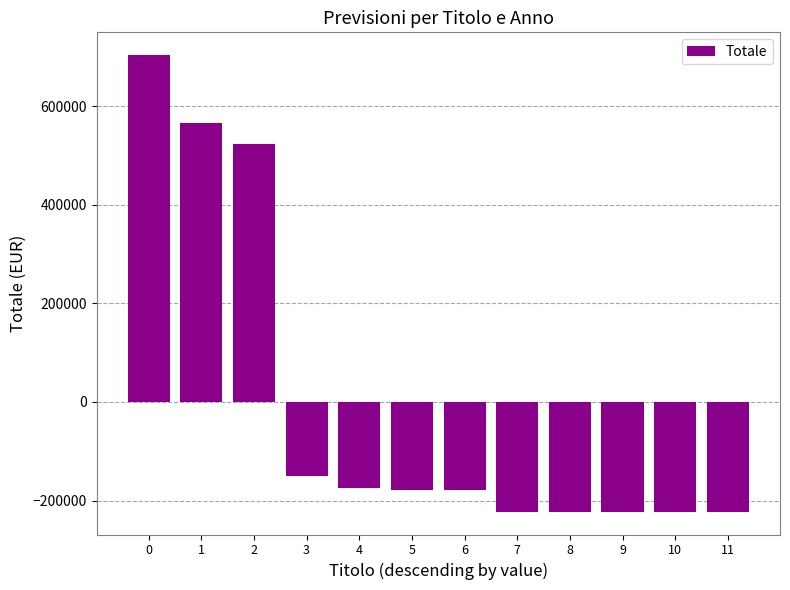

What is the difference between the values at 2 and 8?

746000.0